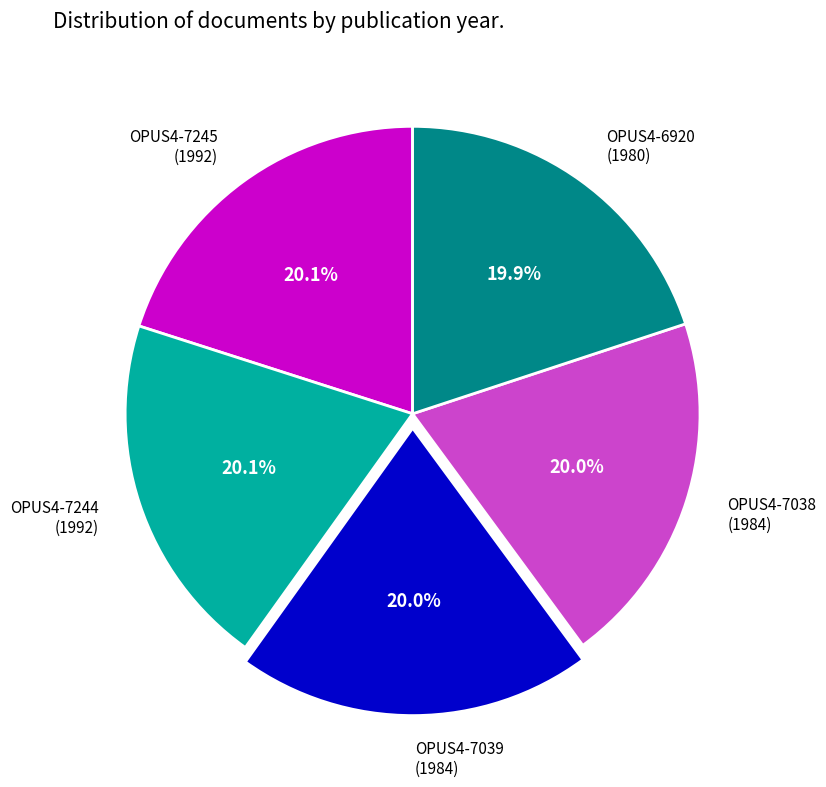

Is the sum of OPUS4-7038 (1984) and OPUS4-6920 (1980) greater than half?

No